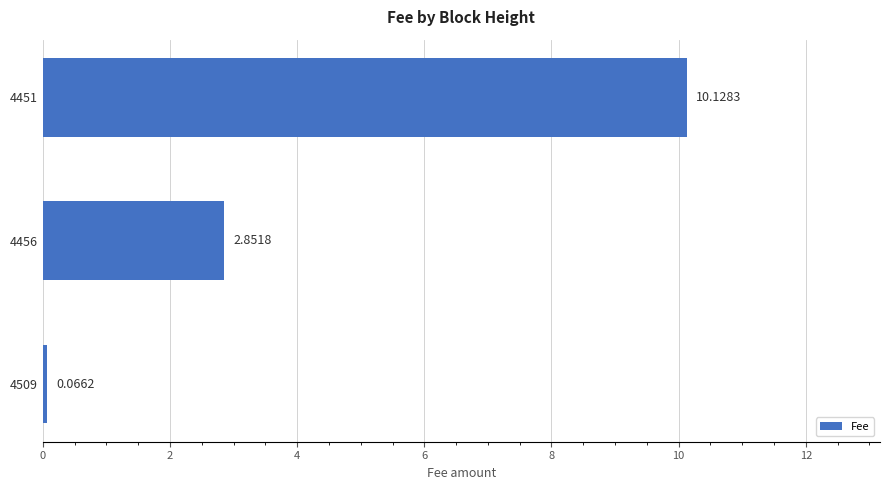

Rank the categories by value from highest to lowest.

4451, 4456, 4509